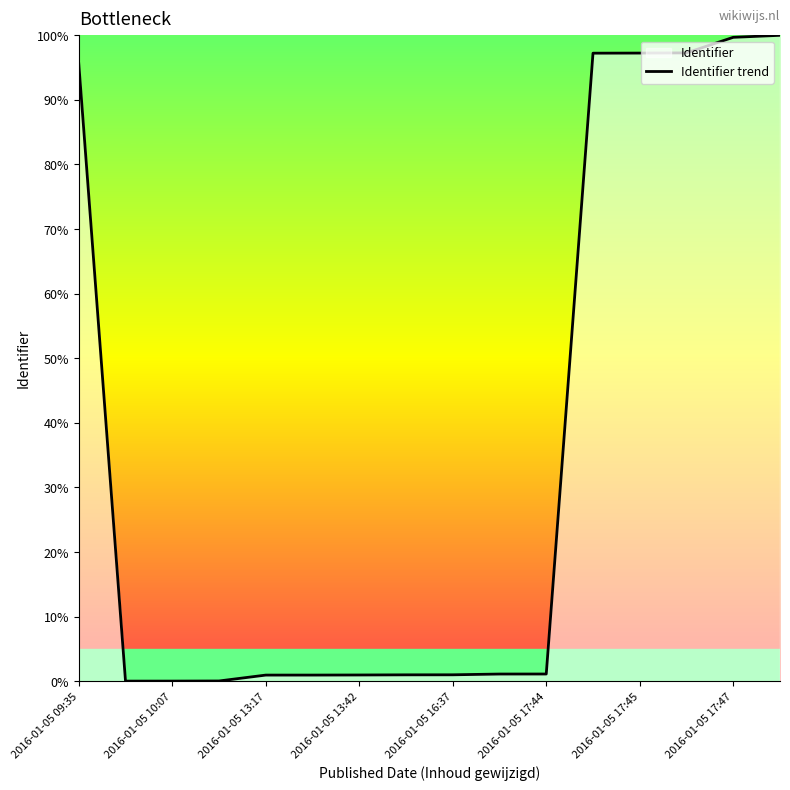

What is the difference between the maximum and second lowest values?

100.0